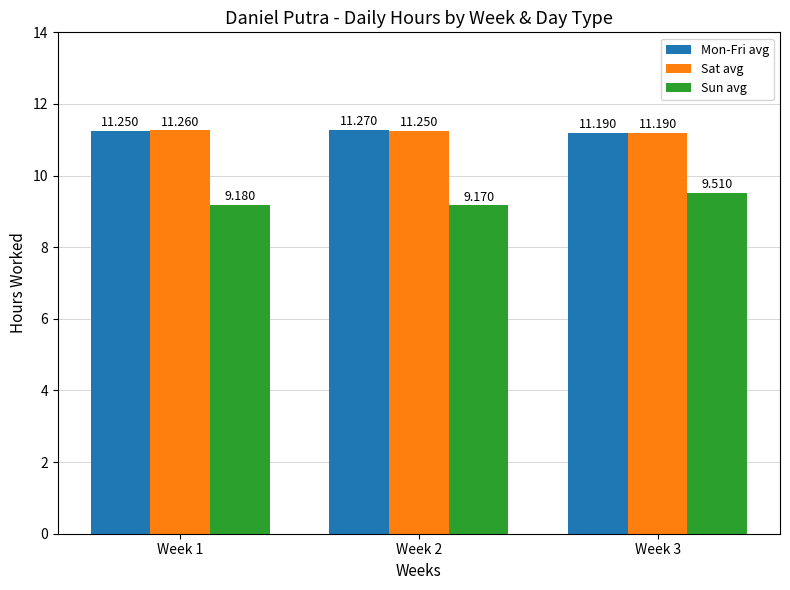

Is the value of Sat avg at Week 3 greater than the value of Sun avg at Week 1?

Yes